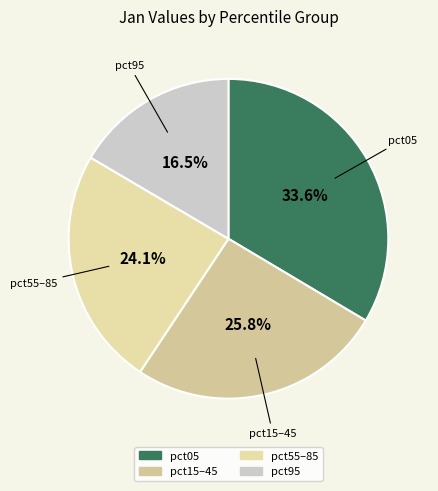

How many slices are in this pie chart?

4